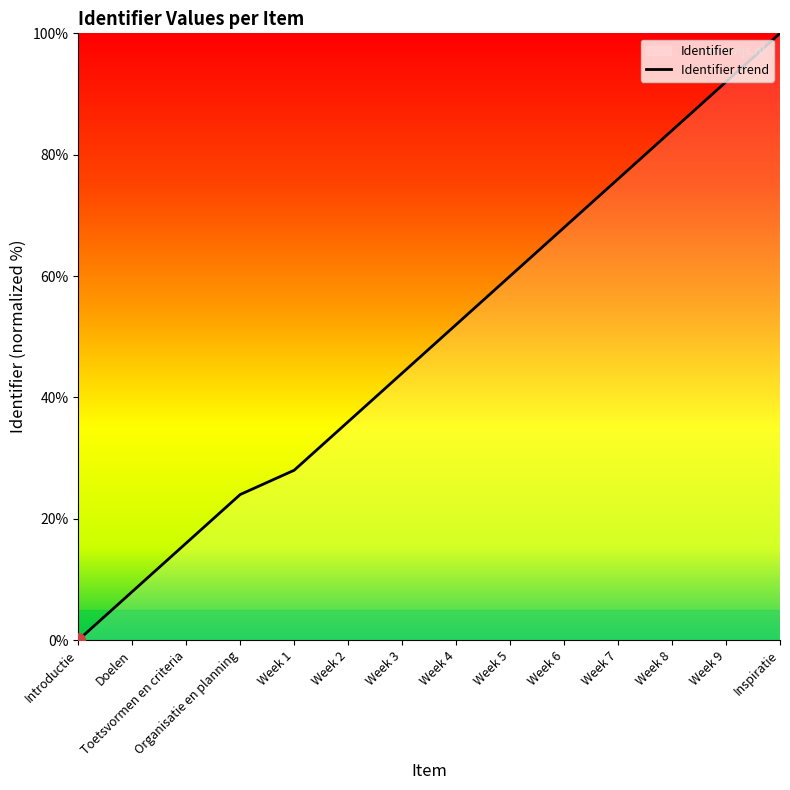

What position from the left is Week 8?

12